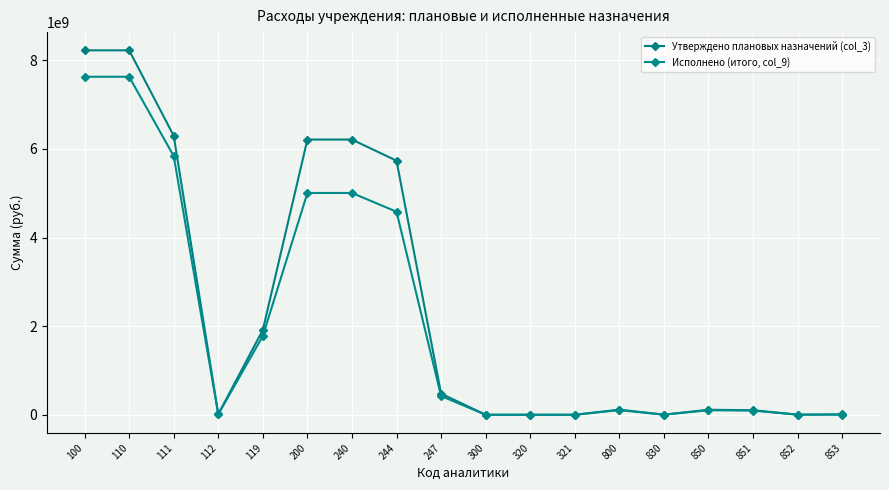

Is the value of Утверждено плановых назначений (col_3) at 244 greater than the value of Исполнено (итого, col_9) at 111?

No